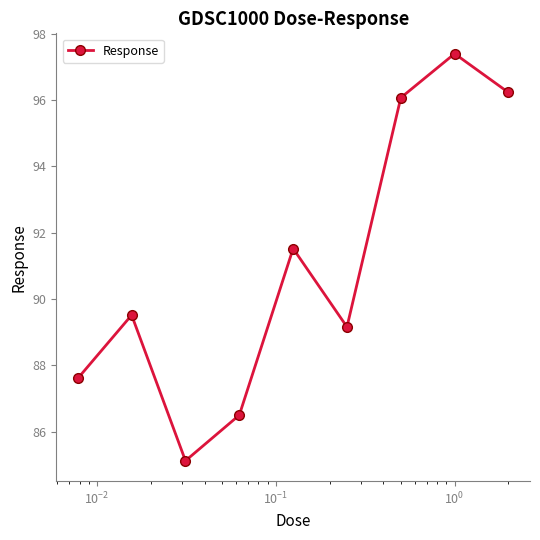

Reading right to left, extract all data points from this chart.

96.2	97.4	96.1	89.2	91.5	86.5	85.1	89.5	87.6